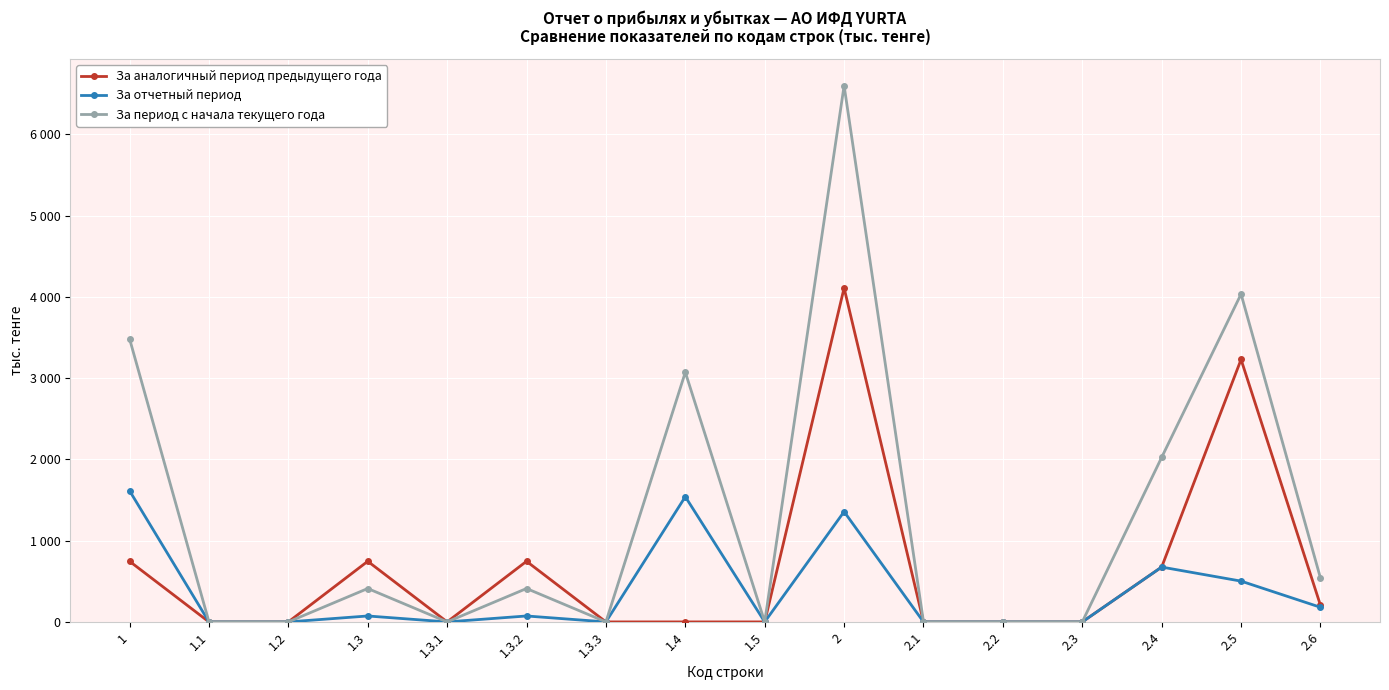

What are all the series names shown in the legend?

За аналогичный период предыдущего года, За отчетный период, За период с начала текущего года